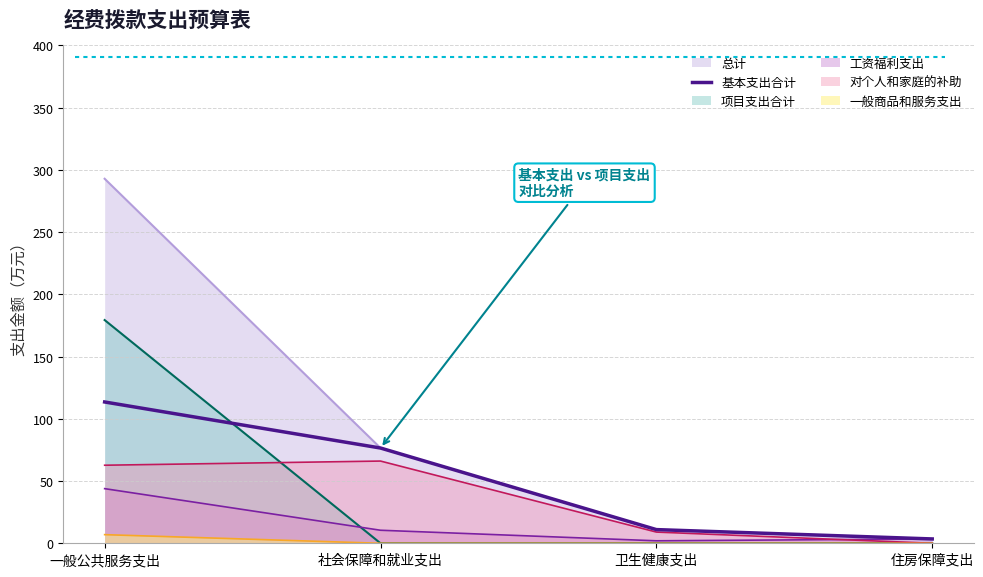

How many data points does each series have?

4